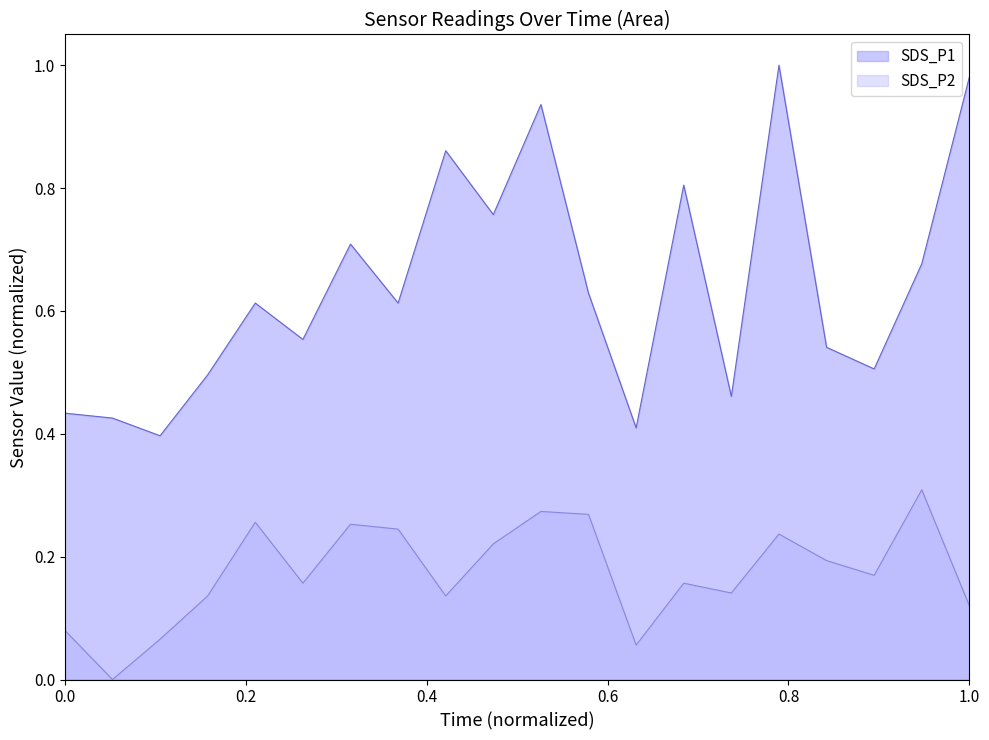

What is the maximum value for SDS_P2?

0.3